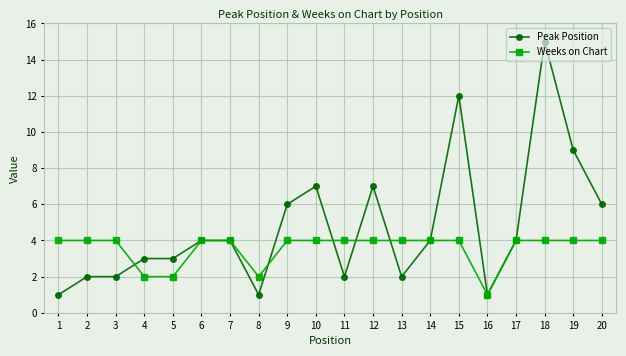

What are all the series names shown in the legend?

Peak Position, Weeks on Chart